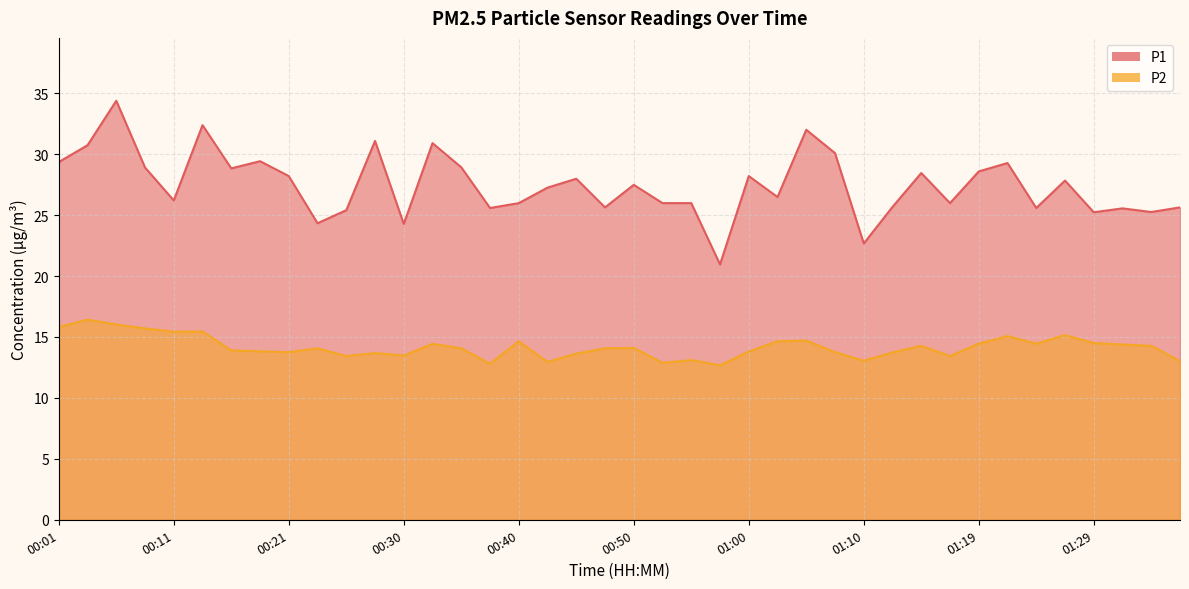

True or false: P1 and P2 intersect in this chart.

False